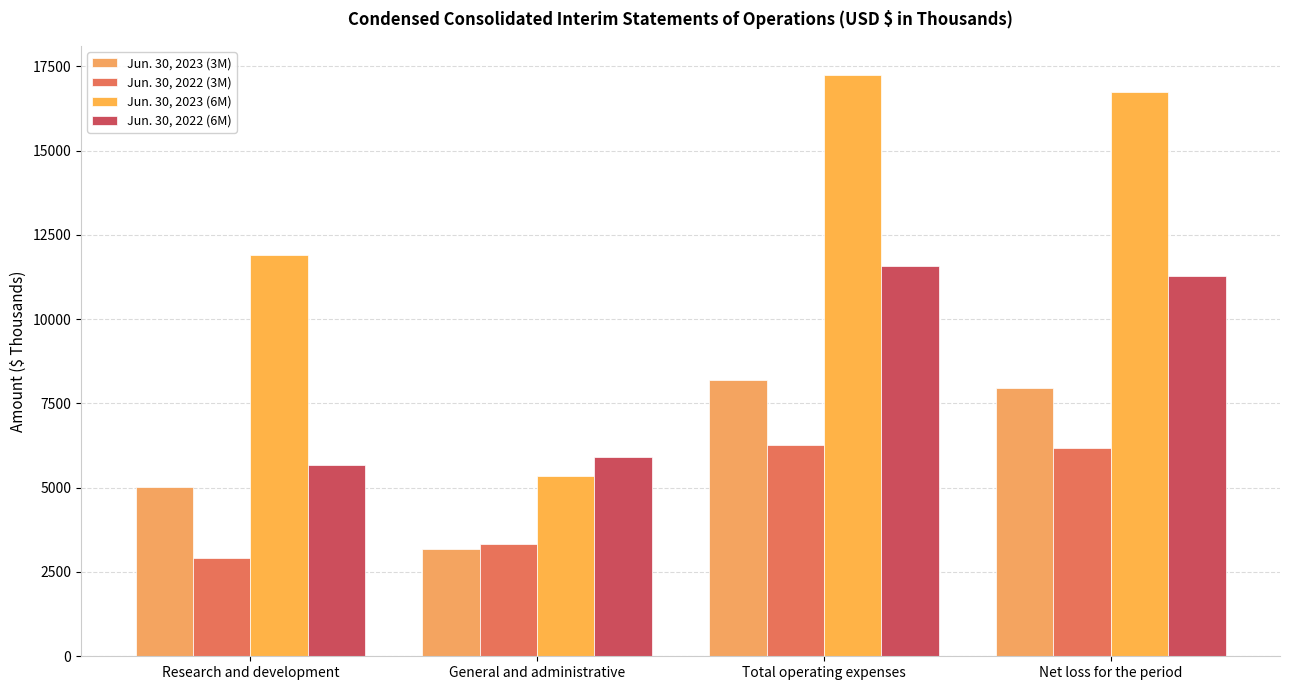

Where does the Jun. 30, 2023 (6M) series first go above 16723?

Total operating expenses